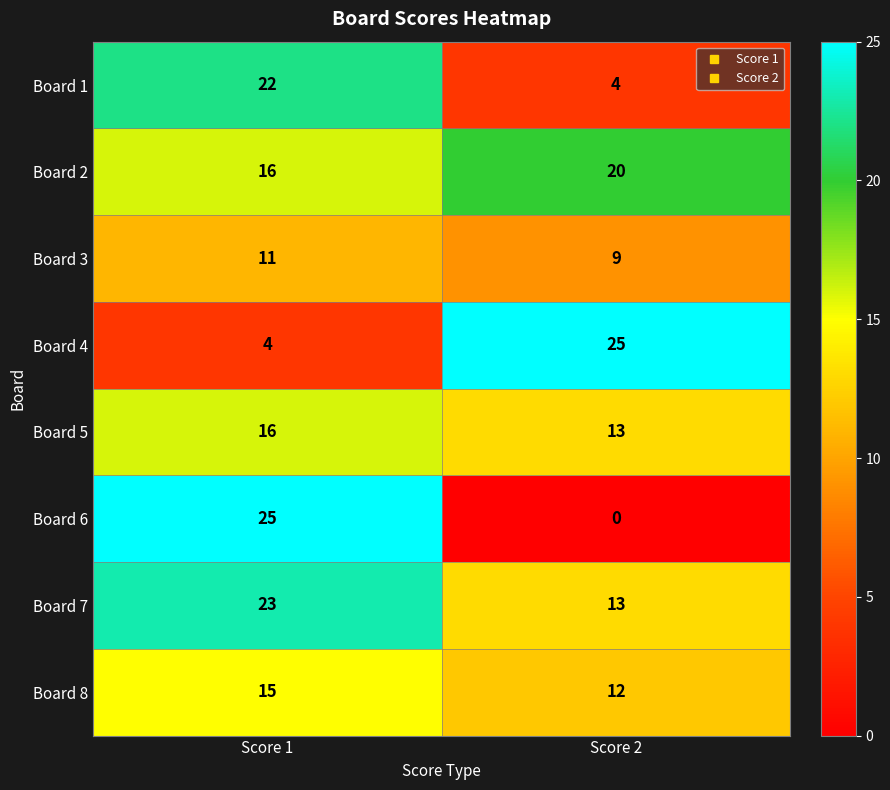

Reading left to right, what are all the values shown in this chart?

Board 1: 22	4
Board 2: 16	20
Board 3: 11	9
Board 4: 4	25
Board 5: 16	13
Board 6: 25	0
Board 7: 23	13
Board 8: 15	12